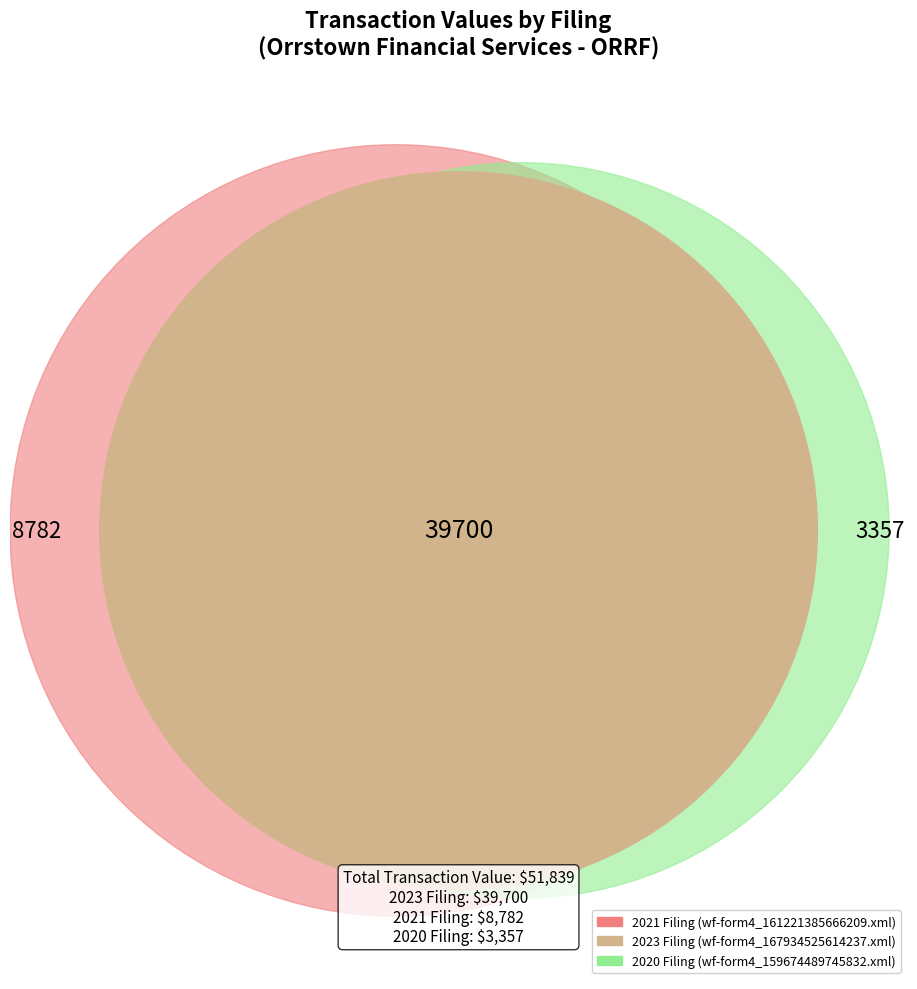

What is the change in value from wf-form4_167934525614237.xml to wf-form4_159674489745832.xml?

-36343